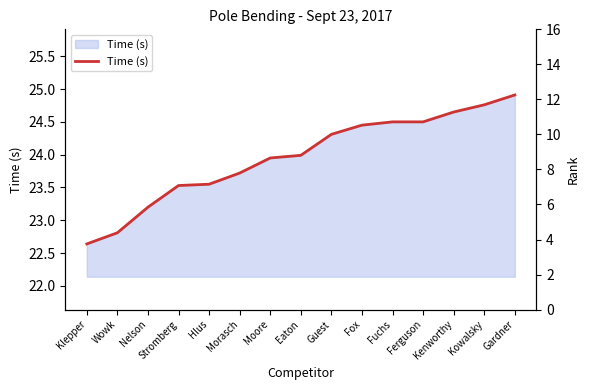

List the labels in order of value, smallest first.

Klepper, Wowk, Nelson, Stromberg, Hlus, Morasch, Moore, Eaton, Guest, Fox, Fuchs, Ferguson, Kenworthy, Kowalsky, Gardner